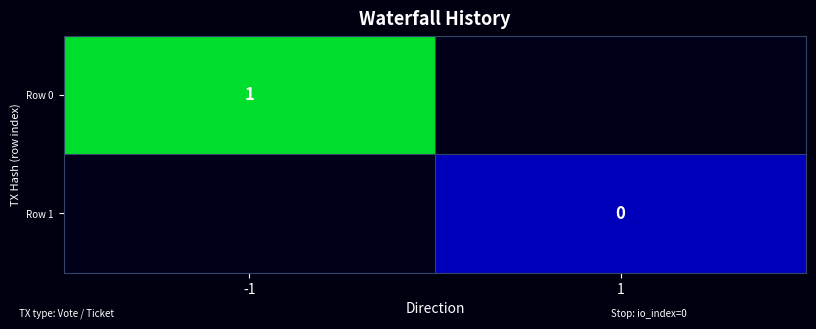

Which has a higher value, 1 or -1?

-1